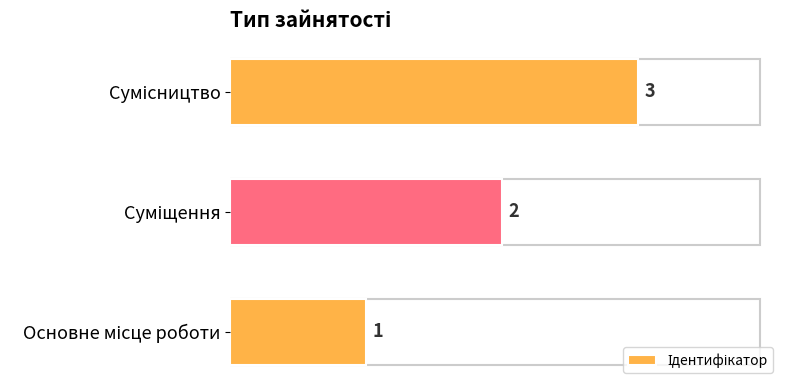

What is the sum of all values?

6